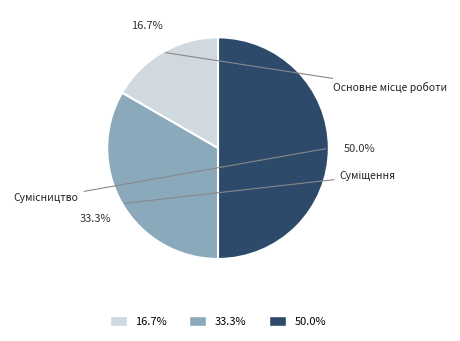

To the nearest percent, what portion does Сумісництво represent?

50%